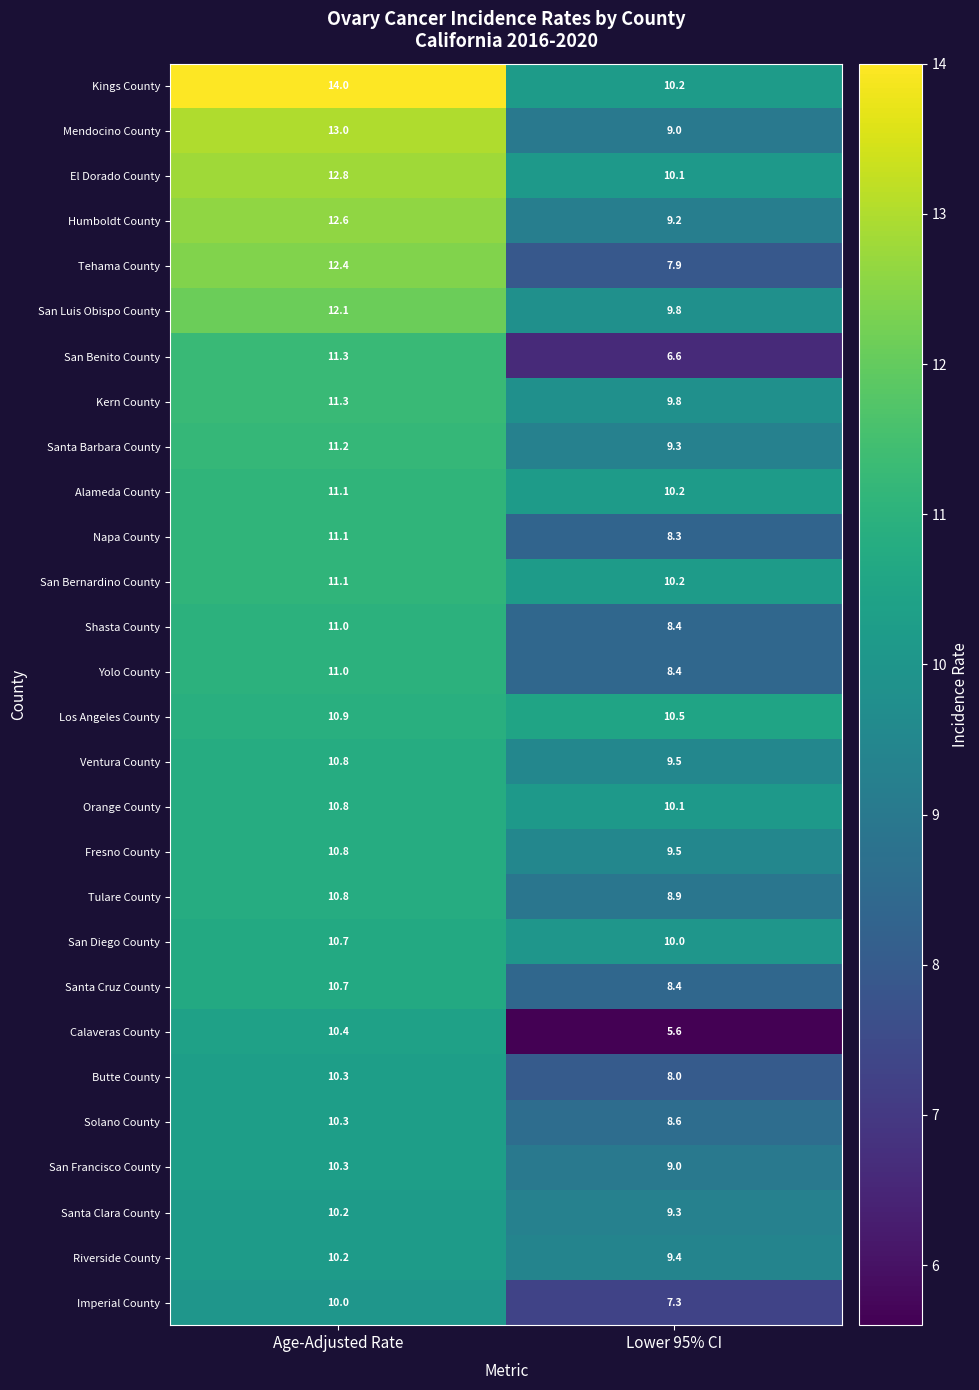

How many data points does each series have?

2